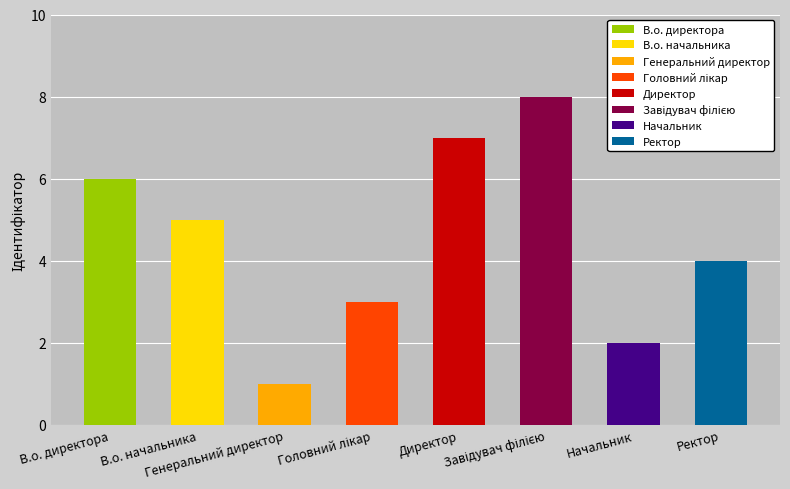

Does the chart contain stacked bars?

No